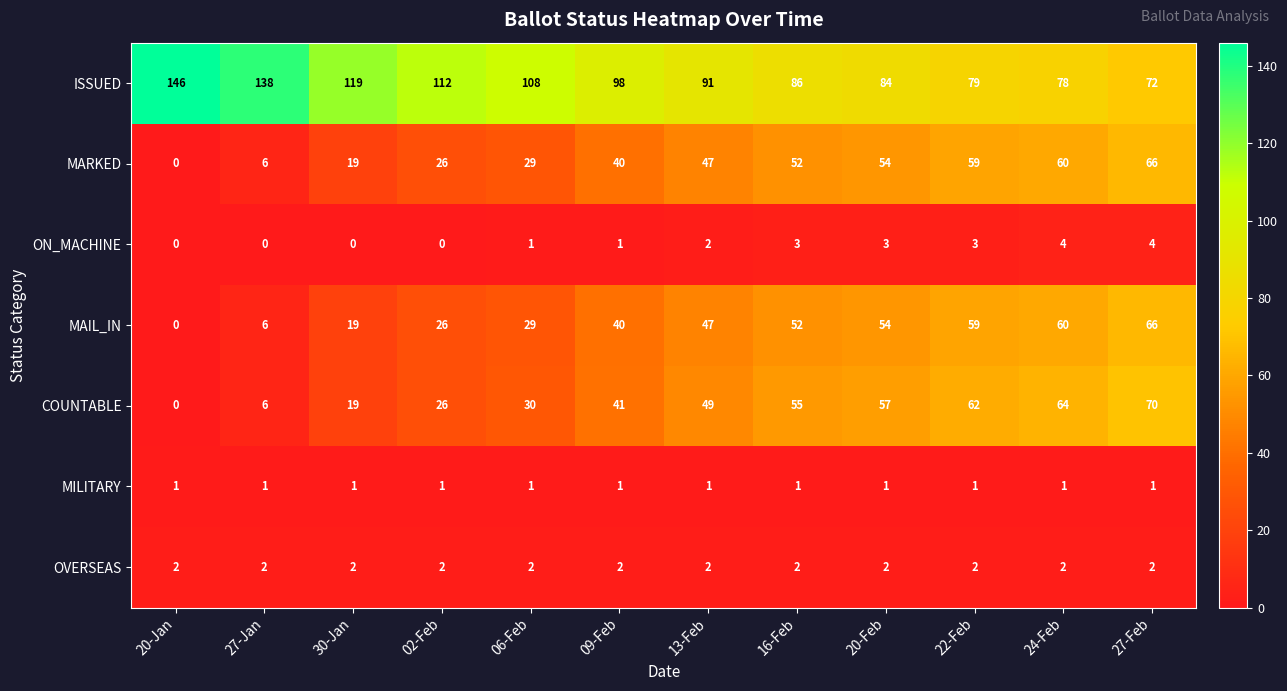

The value of MILITARY at 09-Feb is 2. True or false?

False